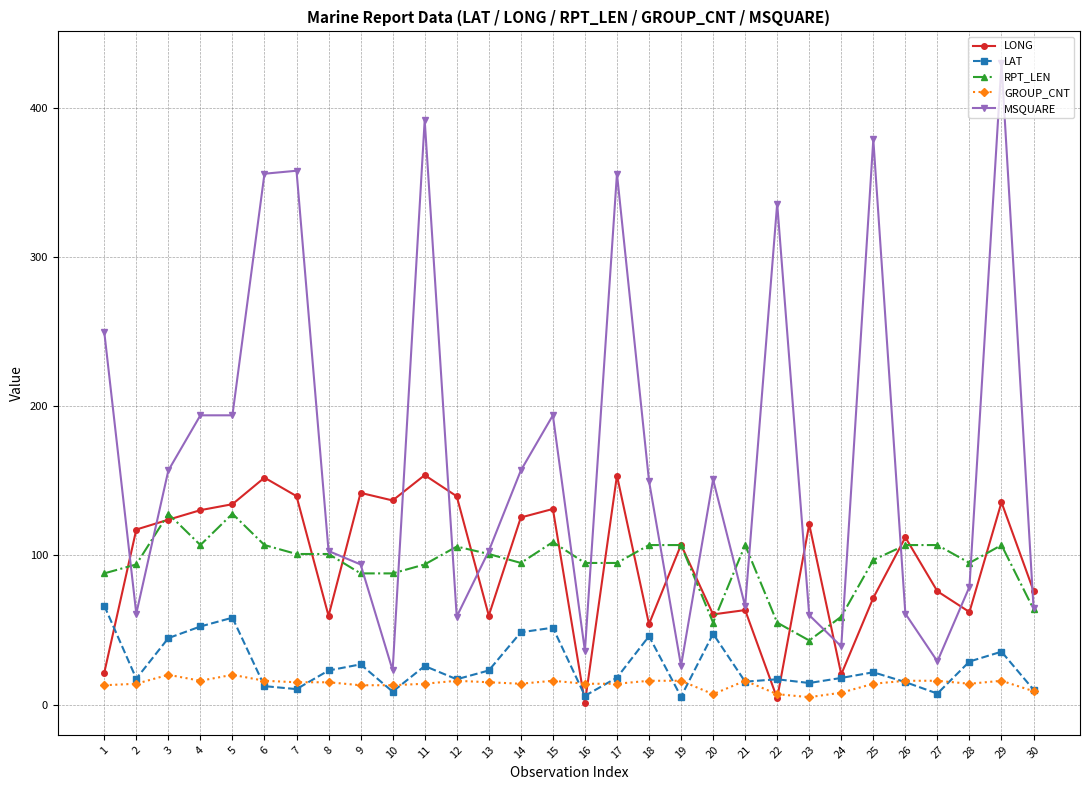

Which series has the widest spread of values?

MSQUARE